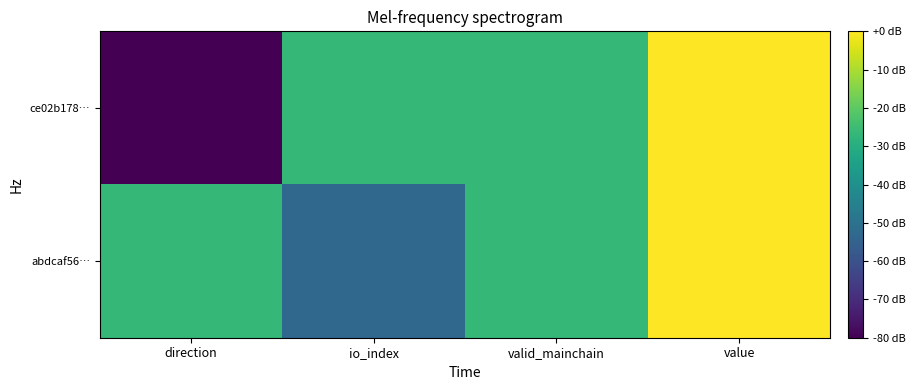

Which series has the widest spread of values?

ce02b178…